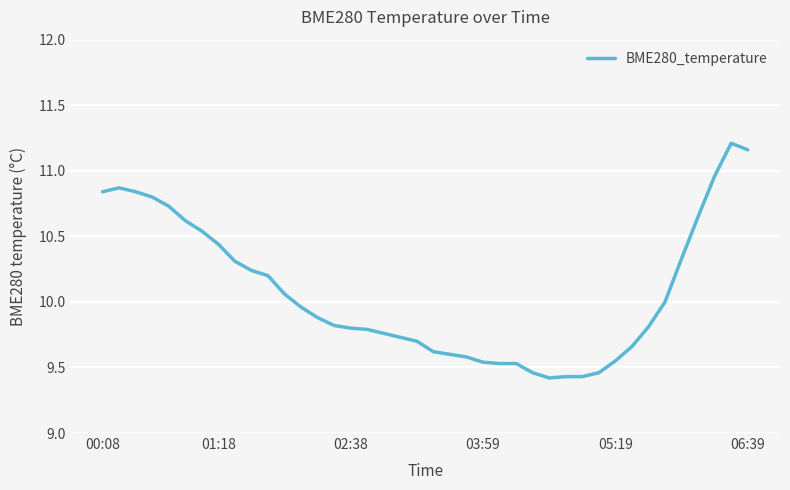

What is the minimum value shown in the chart?

9.4